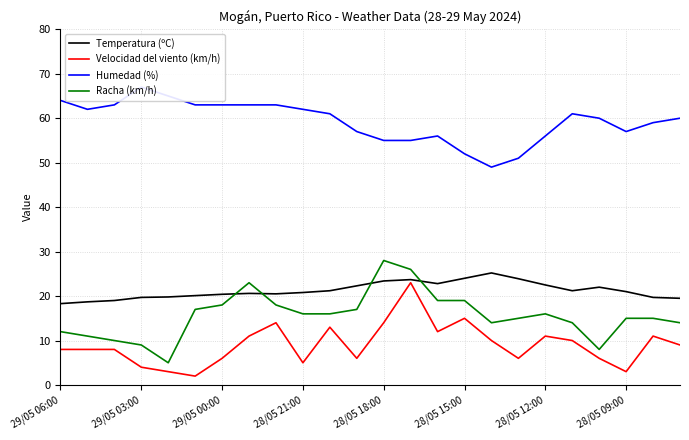

Which category has the highest value in the Racha (km/h) series?

28/05 18:00